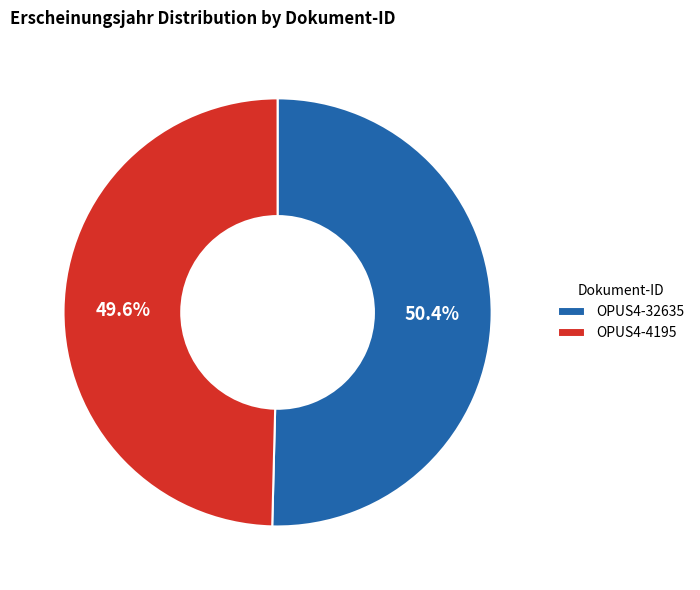

True or false: OPUS4-4195 accounts for 50% of the total.

True